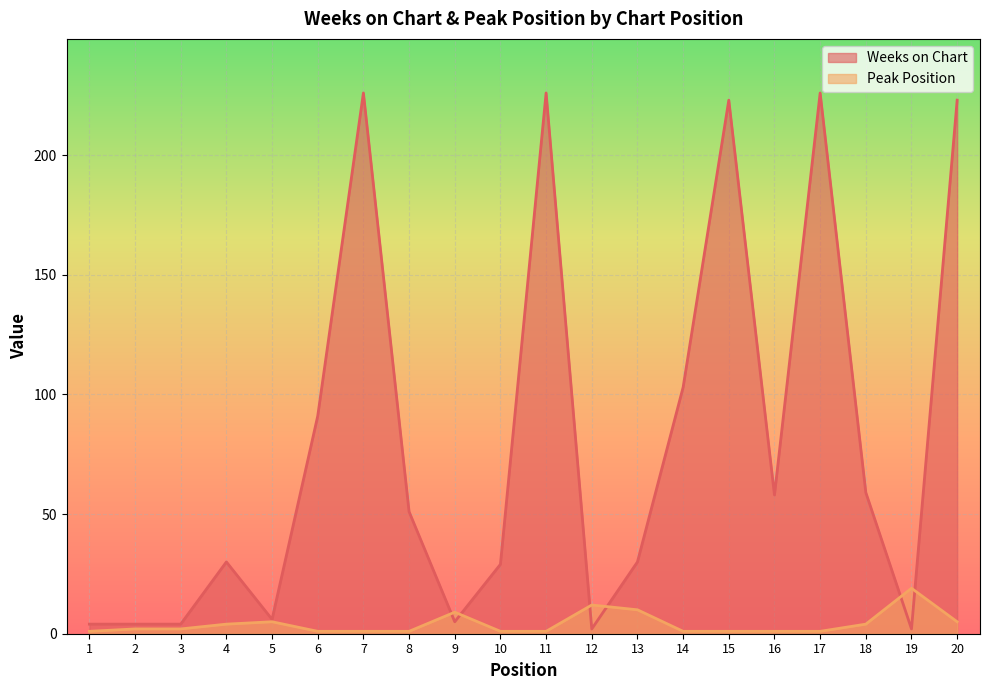

At which label is Peak Position closest to 10?

13